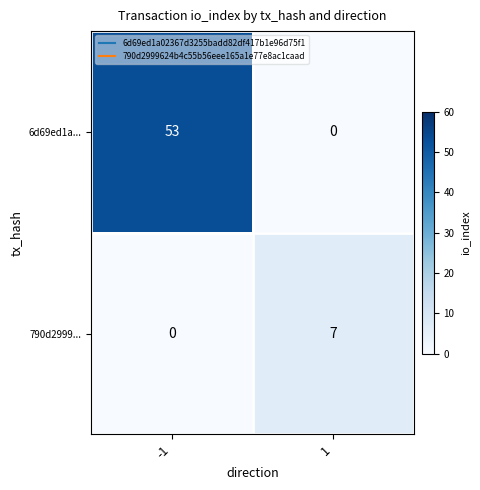

What is the total value across all series at 1?

7